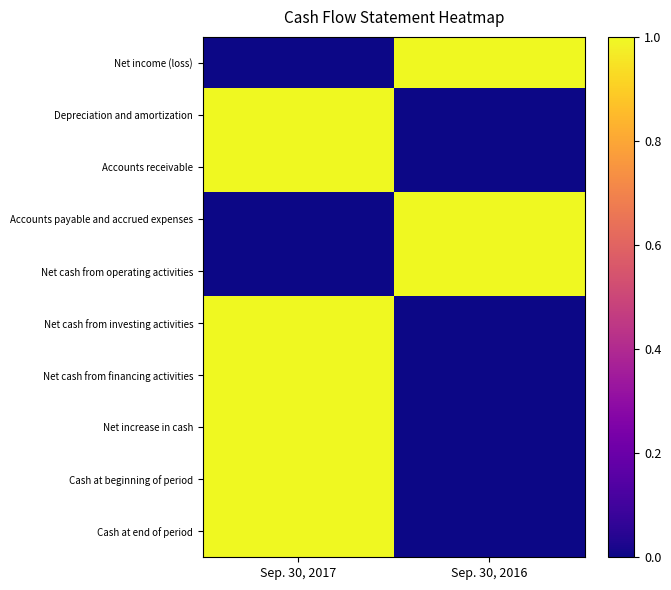

At which category is the sum across all series the highest?

Sep. 30, 2017